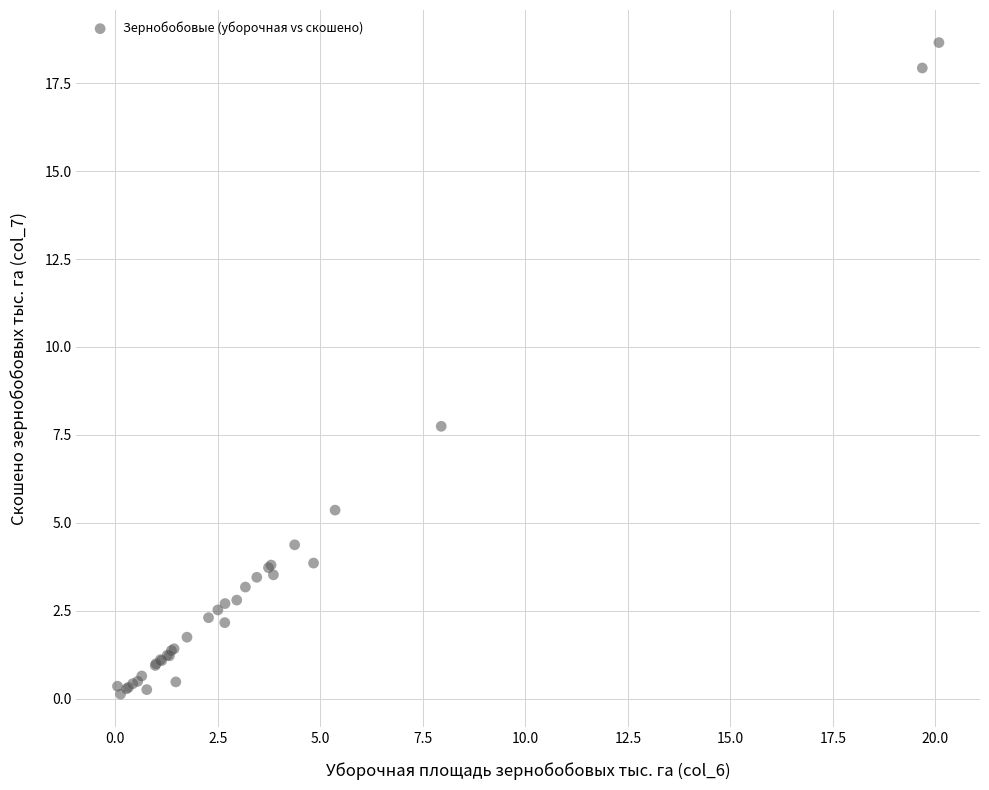

What Y value in the scatter plot is closest to 9?

7.7